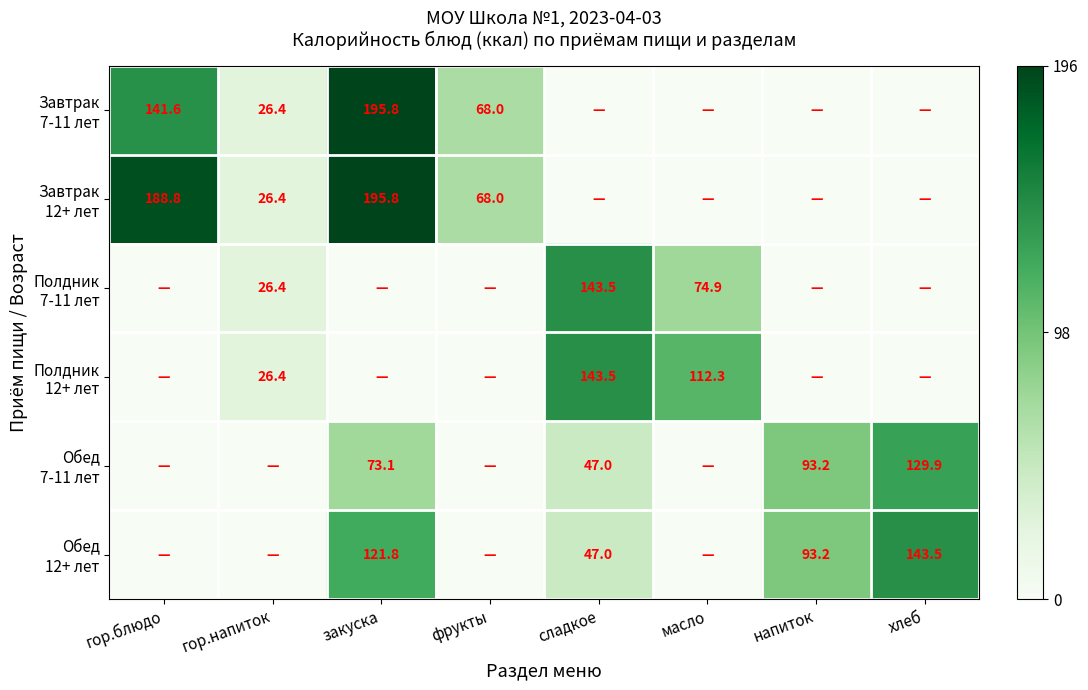

At which category is the sum across all series the highest?

закуска